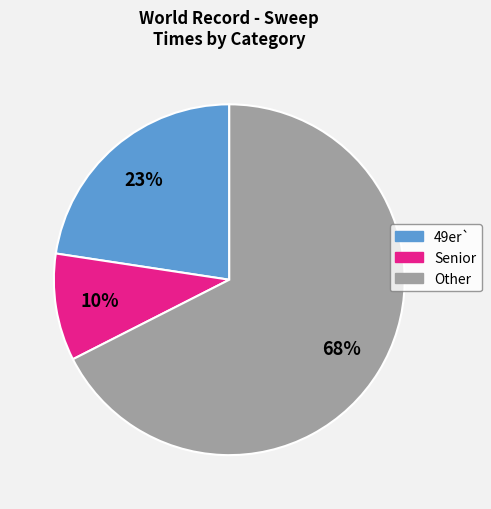

Is there any slice that represents more than half of the pie?

Yes